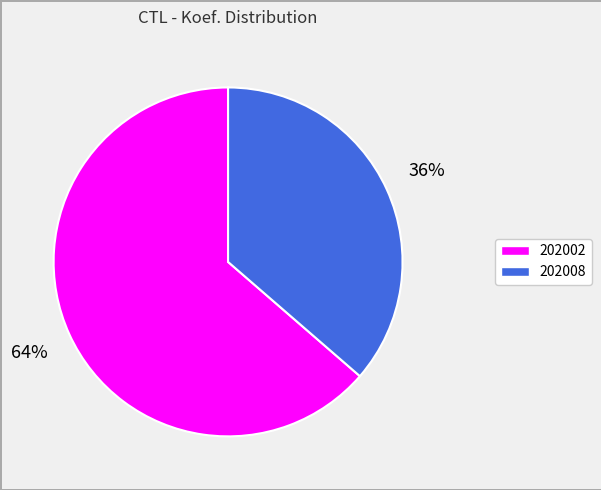

To the nearest percent, what is the average slice percentage?

50%